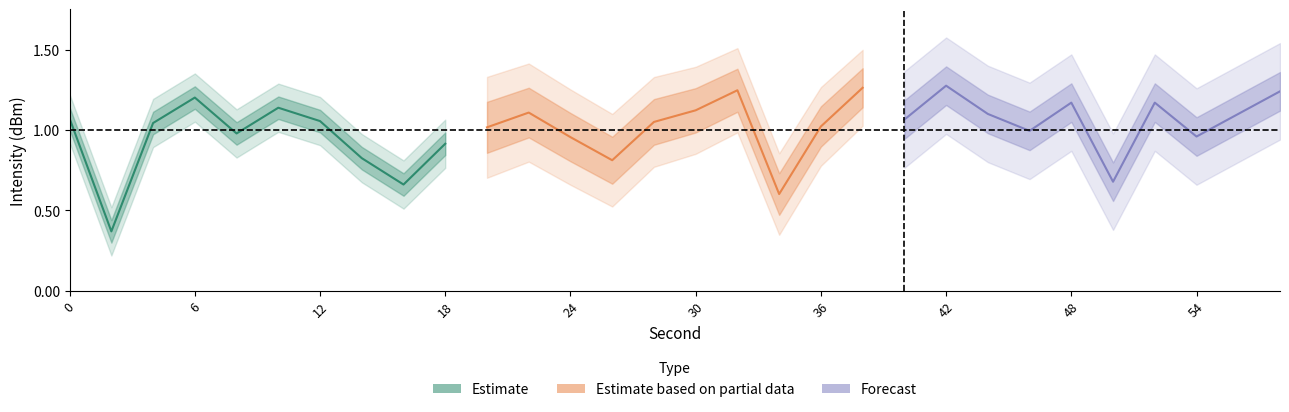

What is the maximum value shown in the chart?

1.3